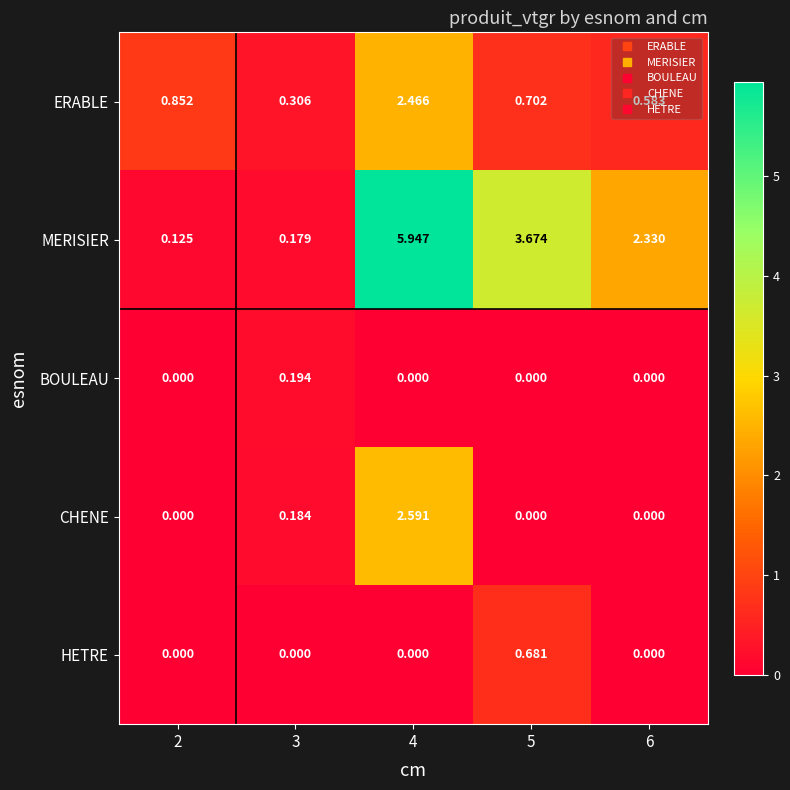

Which series has the widest spread of values?

MERISIER